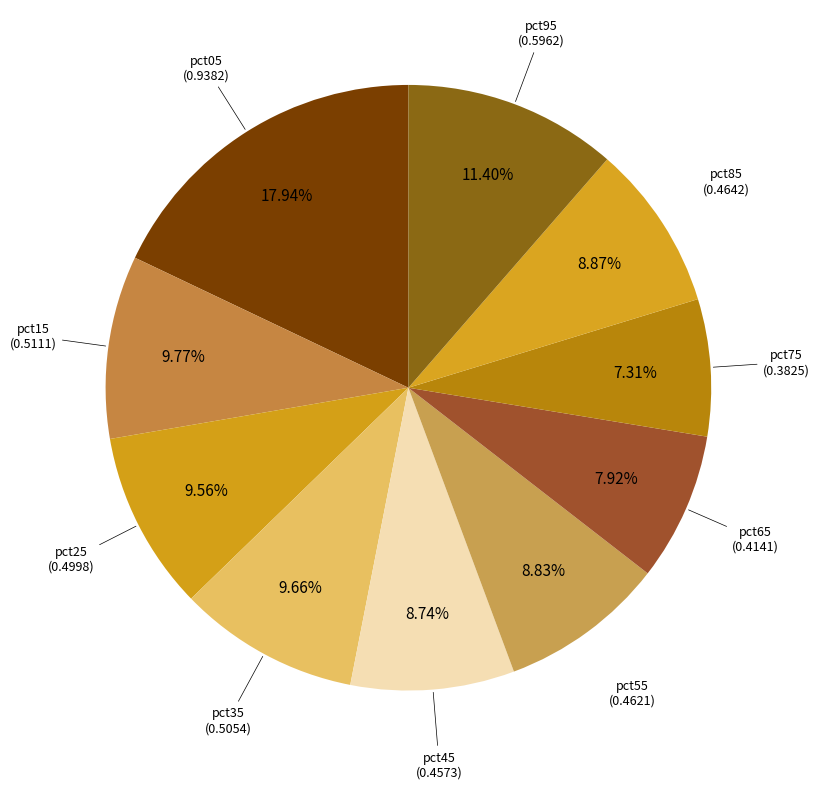

How many segments does this pie chart have?

10